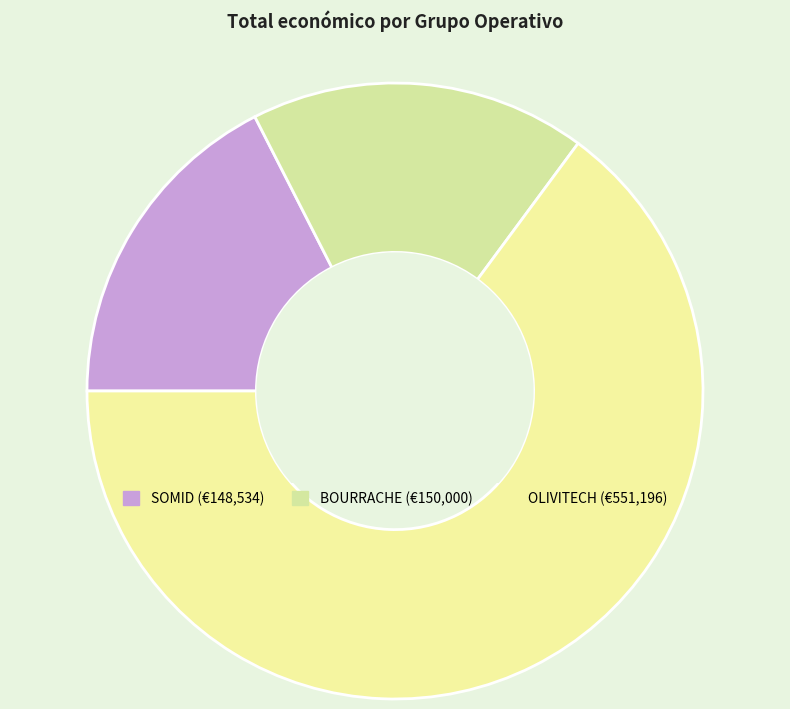

Is the sum of SOMID and OLIVITECH greater than half?

Yes